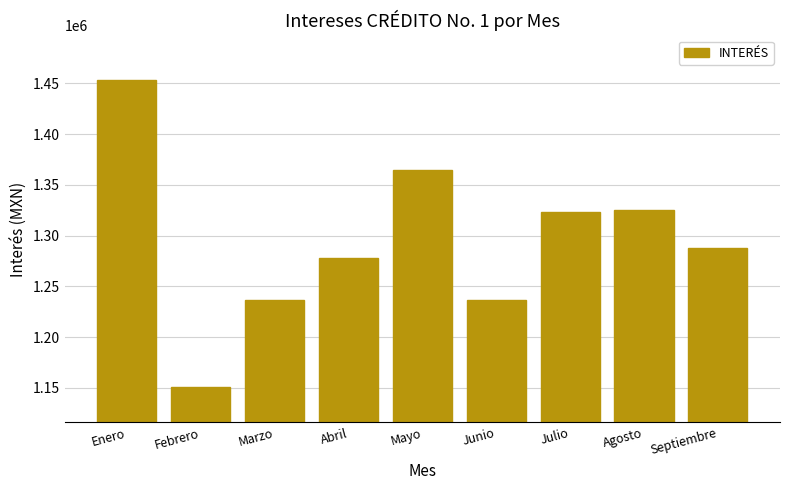

Which category has the highest value across all series?

Enero